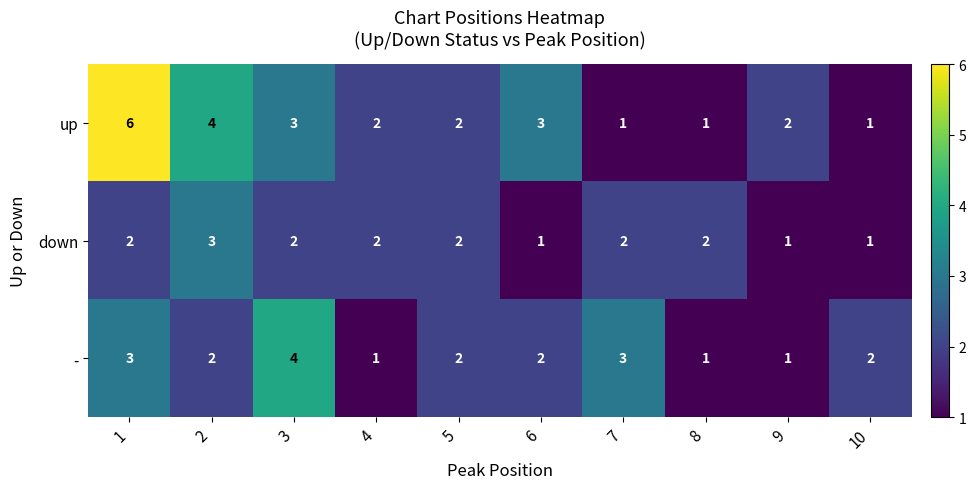

True or false: down has a value of 3 at 4.

False